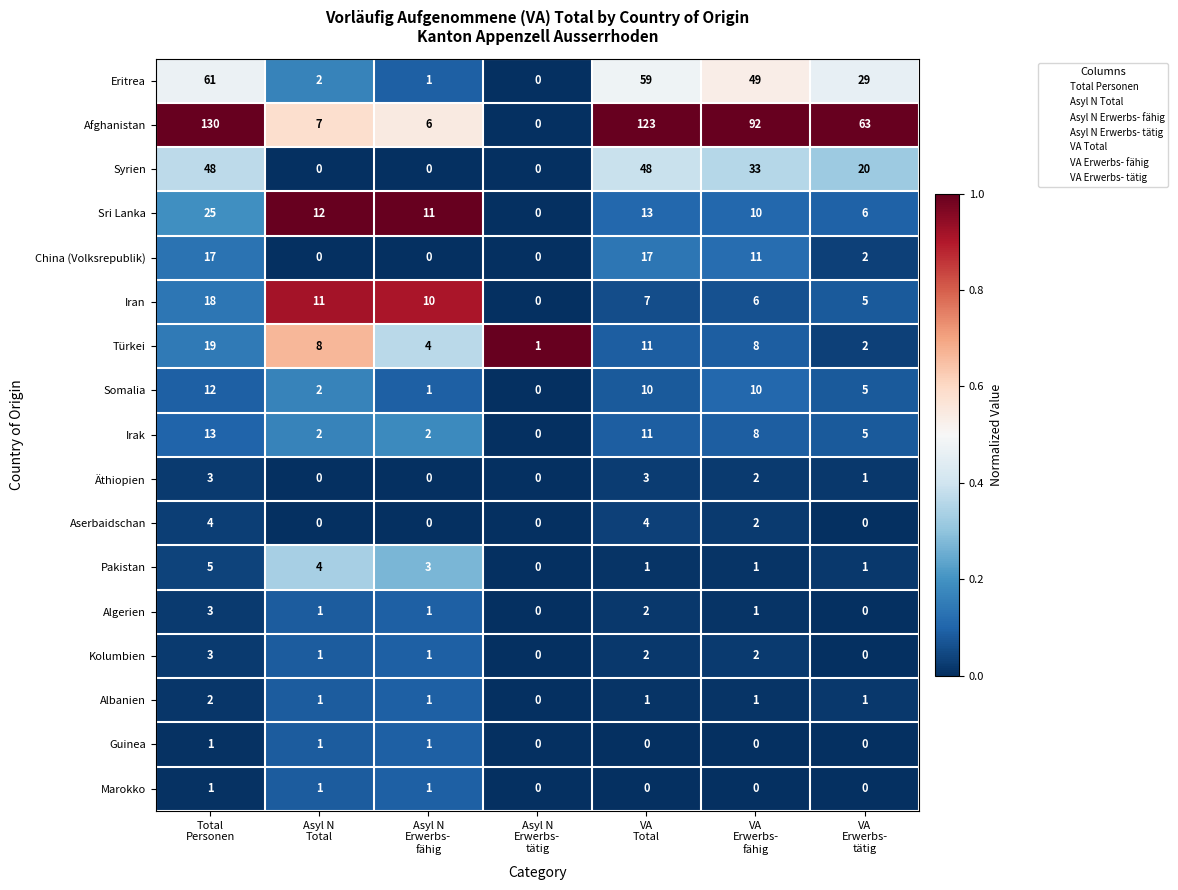

What is the difference between the maximum and minimum values in the Algerien series?

3